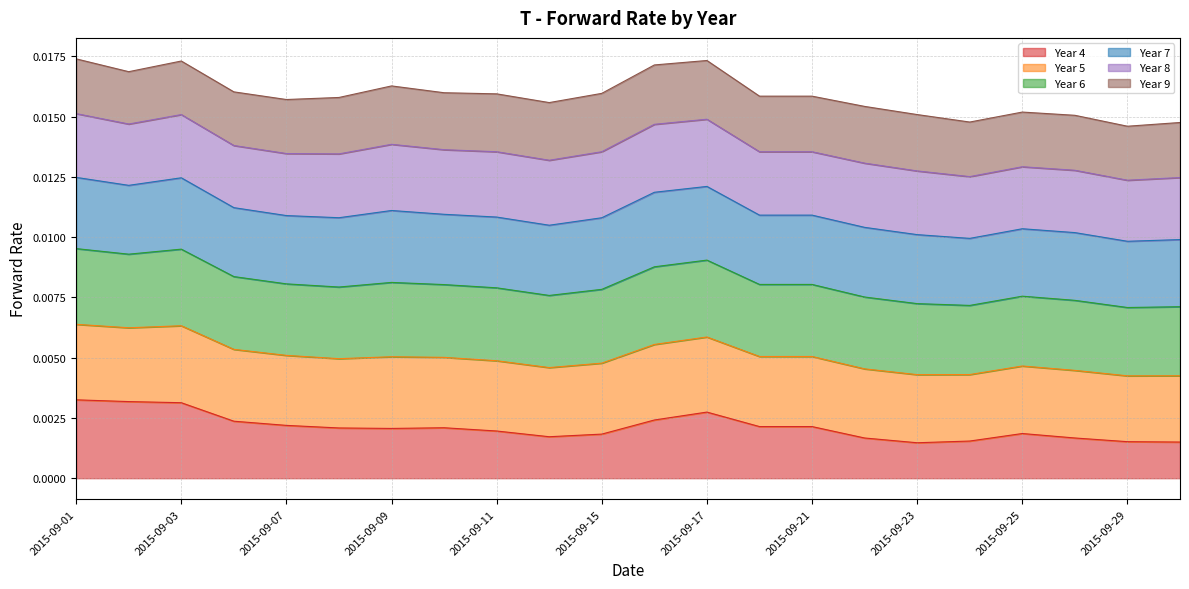

Is it true that Year 8 equals 0.0 at 2015-09-08?

False